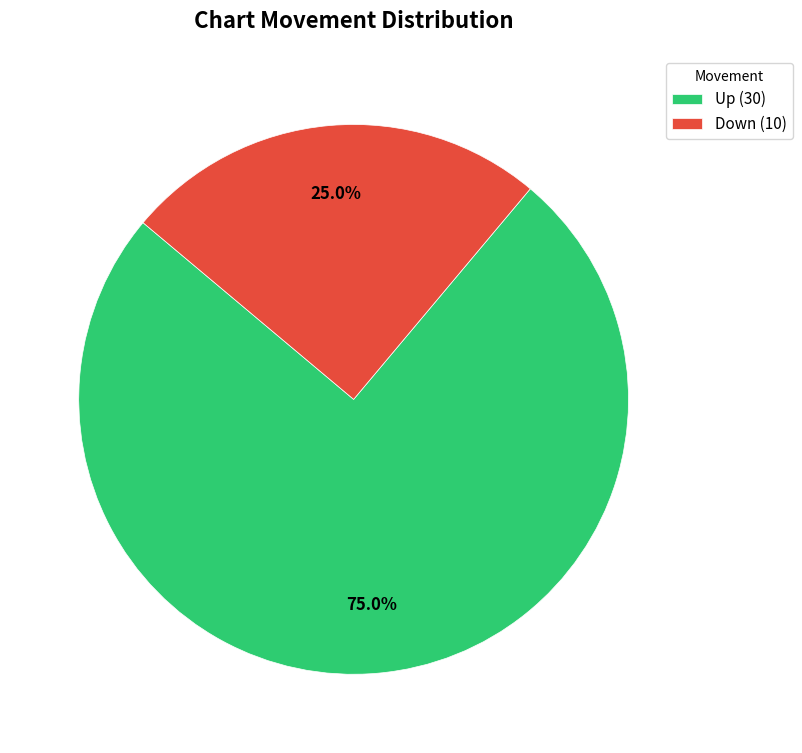

Combined, what portion of the pie is Up (30) and Down (10)?

100.0%